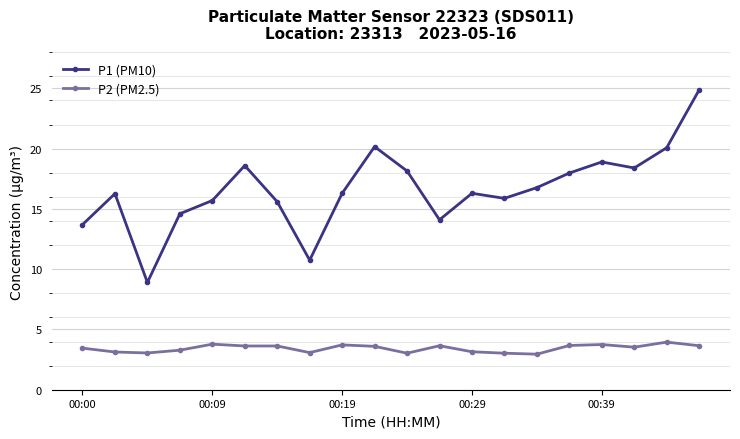

What is the smallest value displayed?

3.0